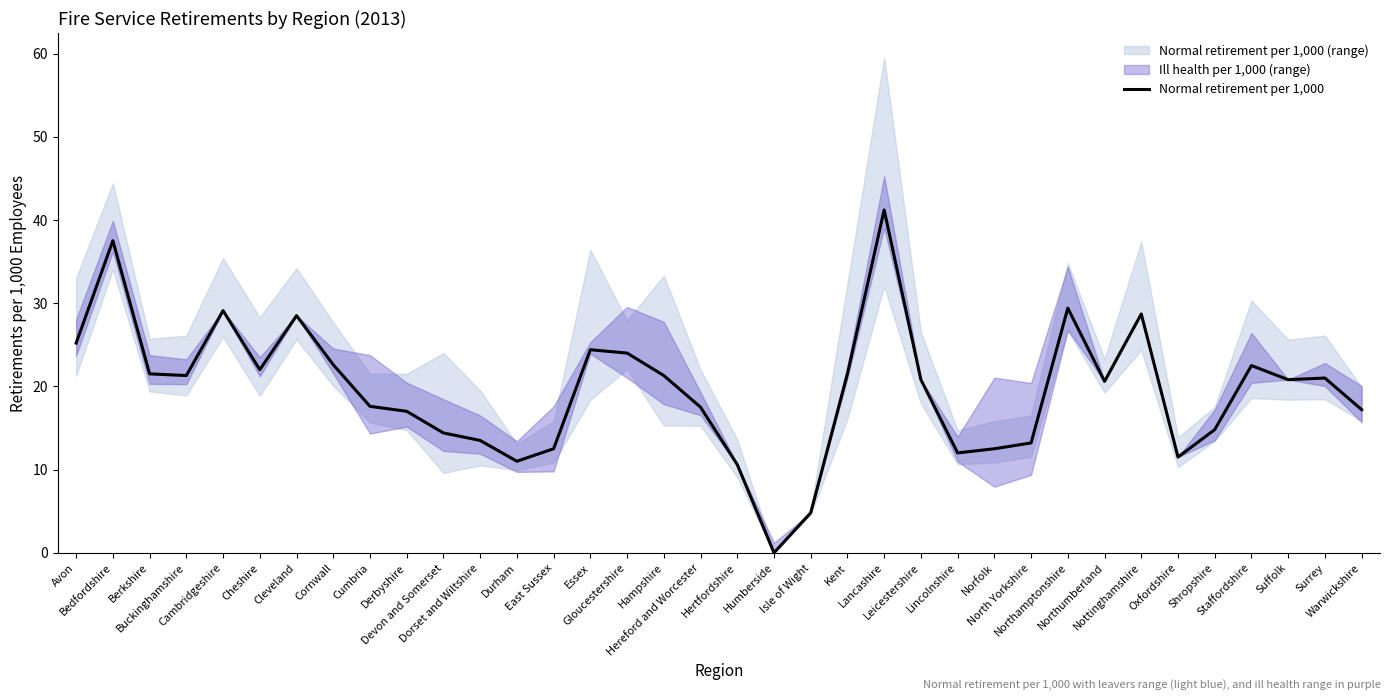

How many data points are above 20?

20